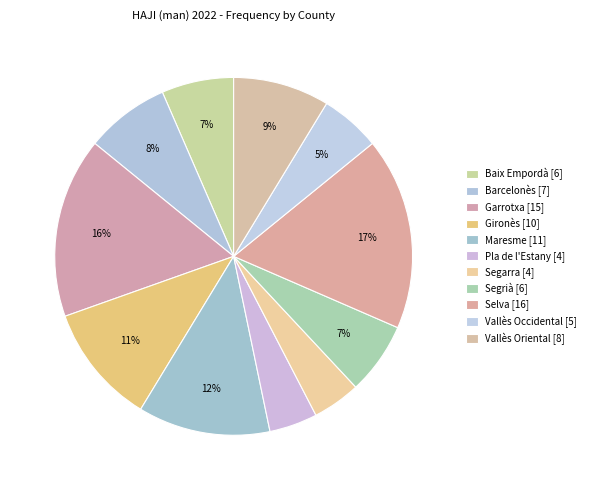

Does Garrotxa account for over 50% of the chart?

No